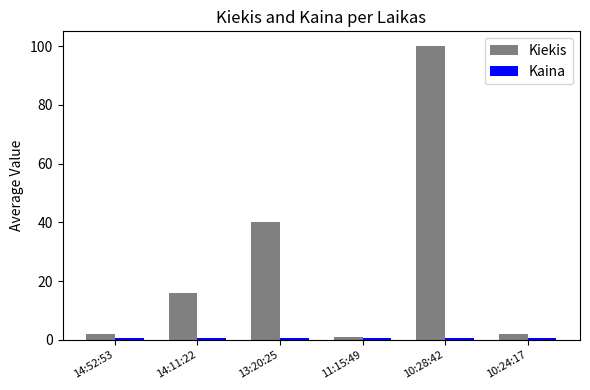

Which series has the largest total across all categories?

Kiekis